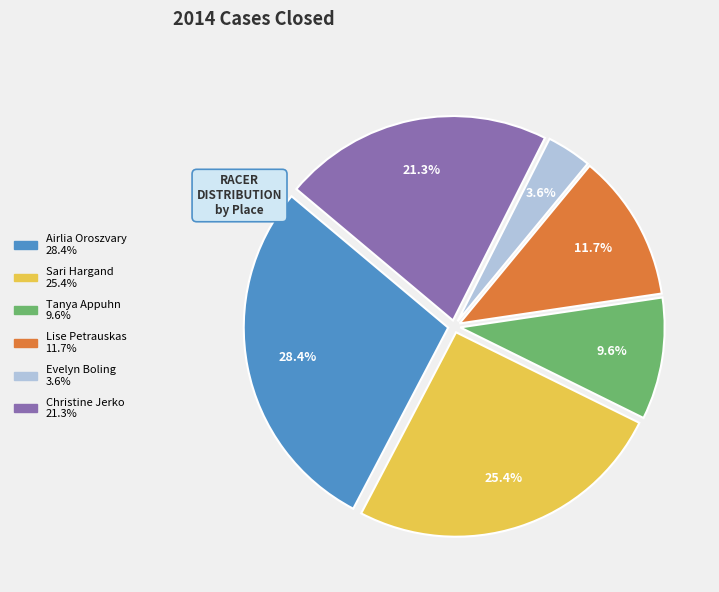

Between Christine Jerko and Tanya Appuhn, which is larger?

Christine Jerko